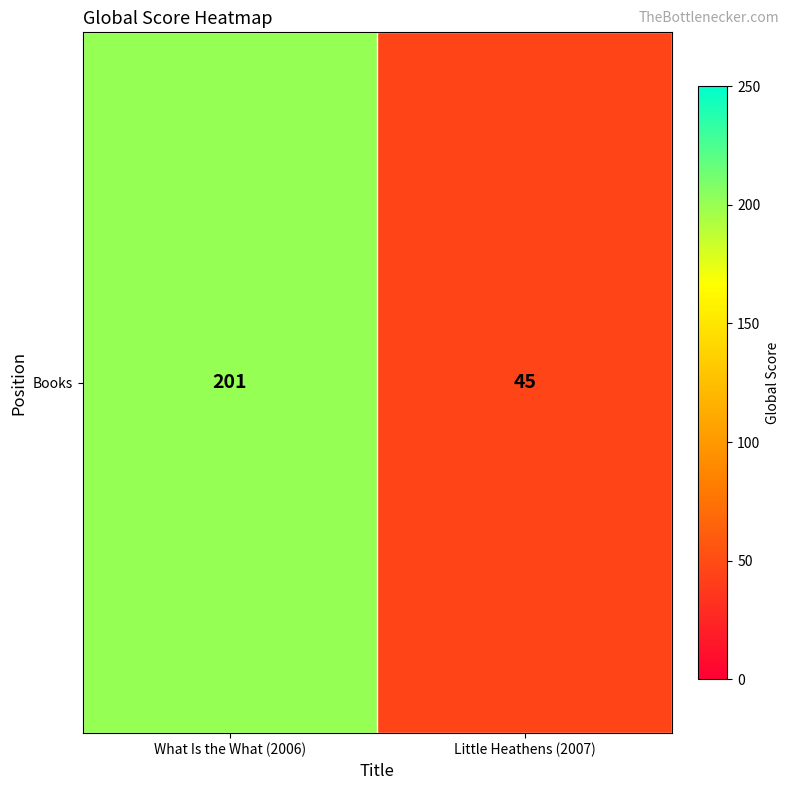

The chart shows a value of 79 at Little Heathens (2007). True or false?

False